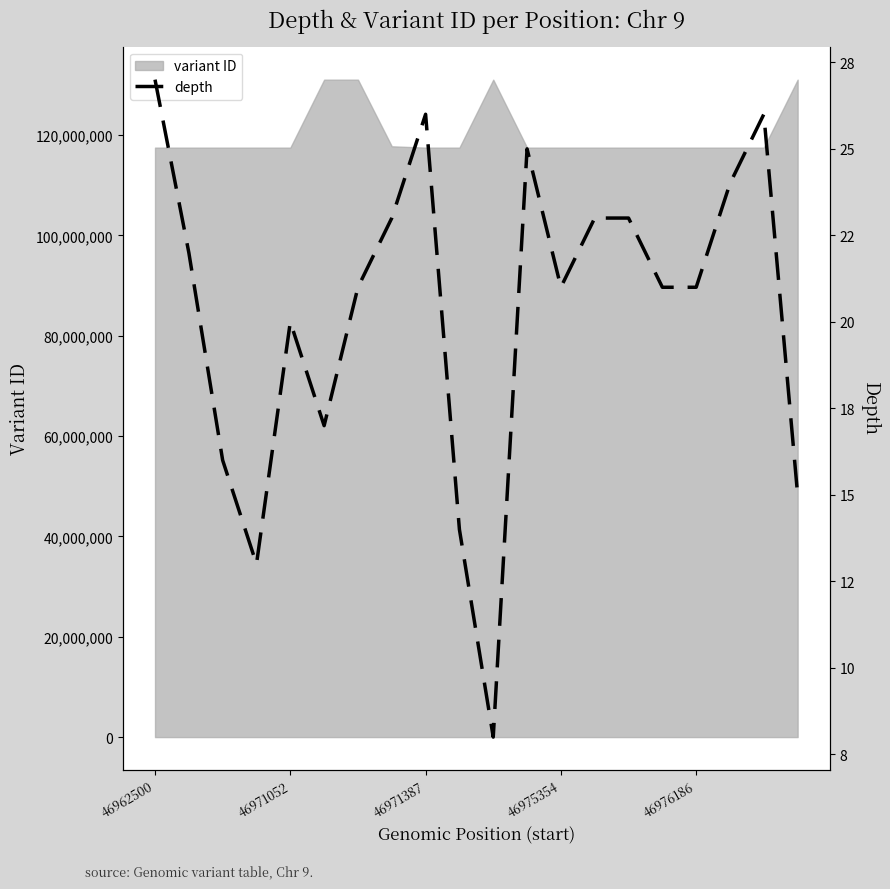

The variant ID series shows 117513719 at 46975354. True or false?

True